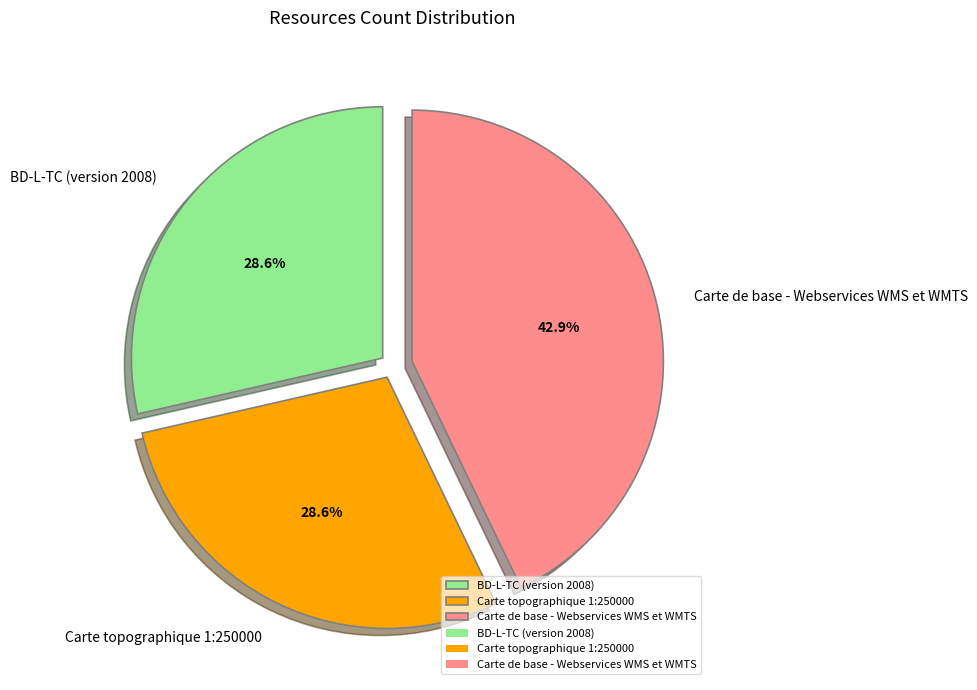

Is there any slice that represents more than half of the pie?

No